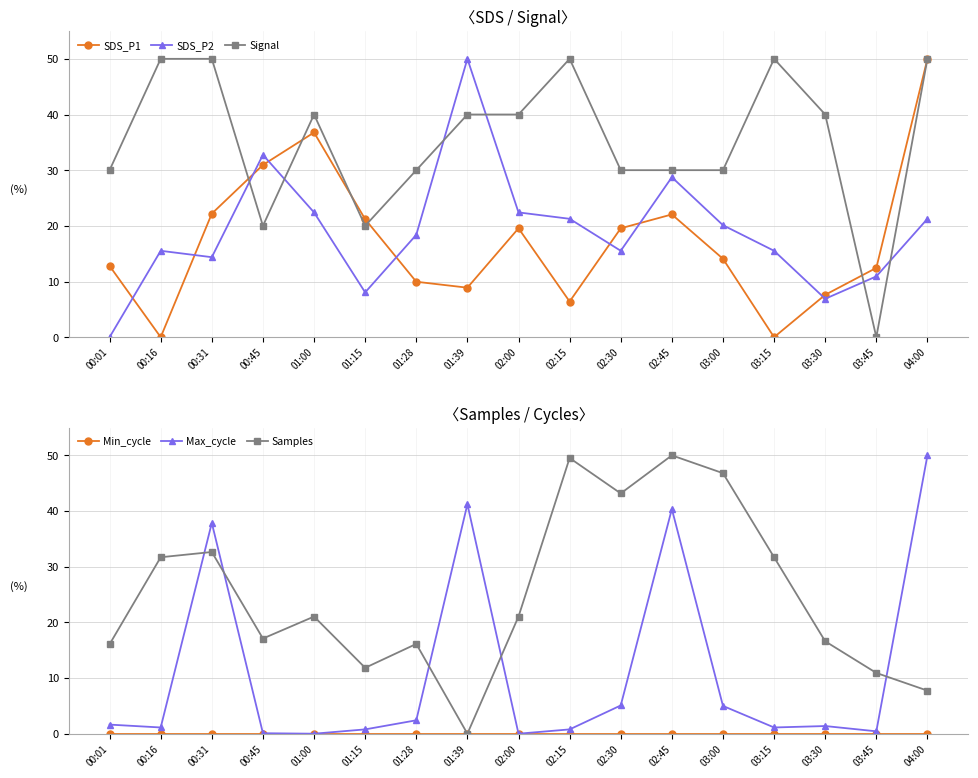

Between 02:15 and 03:30, which series saw the biggest shift?

Samples